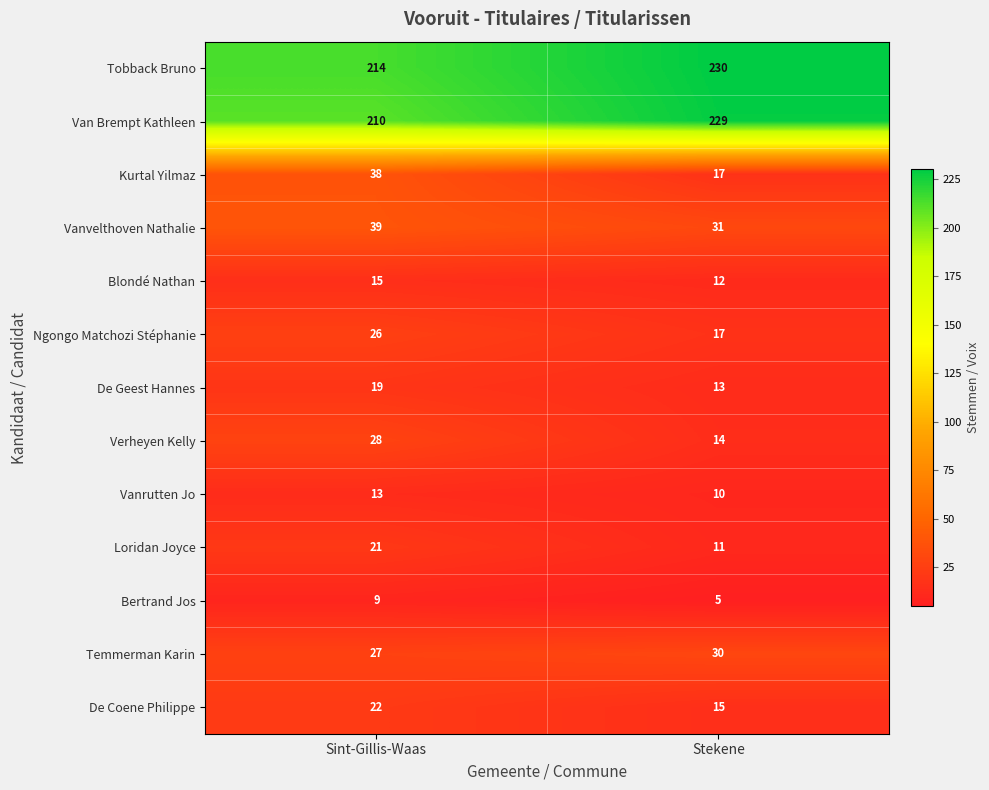

Reading right to left, extract all data points from this chart.

Tobback Bruno: 230	214
Van Brempt Kathleen: 229	210
Kurtal Yilmaz: 17	38
Vanvelthoven Nathalie: 31	39
Blondé Nathan: 12	15
Ngongo Matchozi Stéphanie: 17	26
De Geest Hannes: 13	19
Verheyen Kelly: 14	28
Vanrutten Jo: 10	13
Loridan Joyce: 11	21
Bertrand Jos: 5	9
Temmerman Karin: 30	27
De Coene Philippe: 15	22